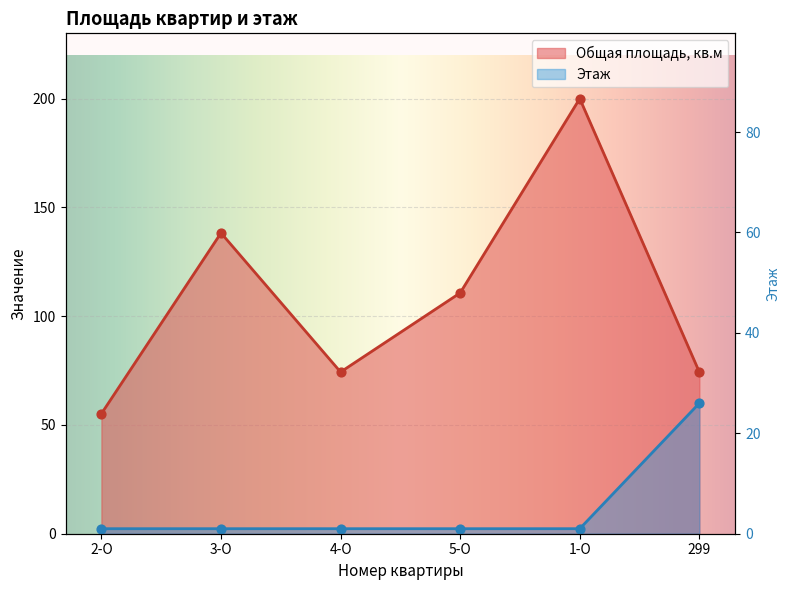

Which series reaches the maximum Y coordinate?

Общая площадь, кв.м